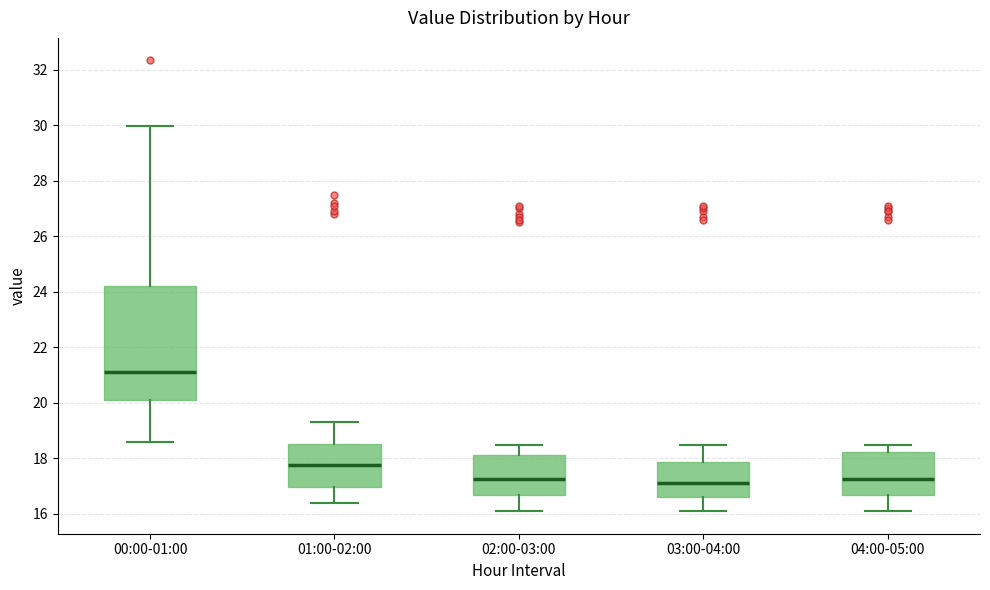

Reading left to right, transcribe this box plot: for each box, give where its median line is, the range the box spans, and where its two whiskers end, as read against the y-axis. The values are not printed on the chart, so give them approximately, as read against the axis.

00:00-01:00: median 21.2, box 20.2 to 24.2, whiskers 18.6 to 30.0
01:00-02:00: median 17.8, box 17.0 to 18.6, whiskers 16.4 to 19.4
02:00-03:00: median 17.2, box 16.6 to 18.2, whiskers 16.2 to 18.6
03:00-04:00: median 17.2, box 16.6 to 17.8, whiskers 16.2 to 18.6
04:00-05:00: median 17.2, box 16.8 to 18.2, whiskers 16.2 to 18.6